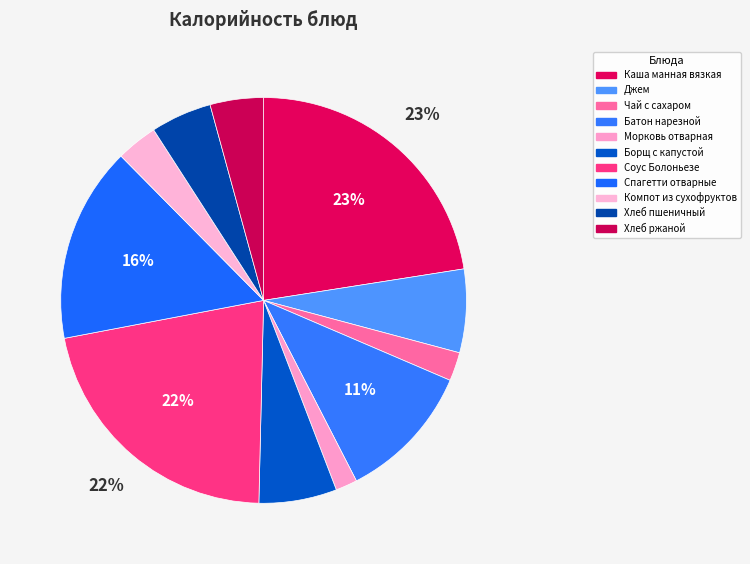

To the nearest percent, what percentage of the pie is Хлеб пшеничный?

5%